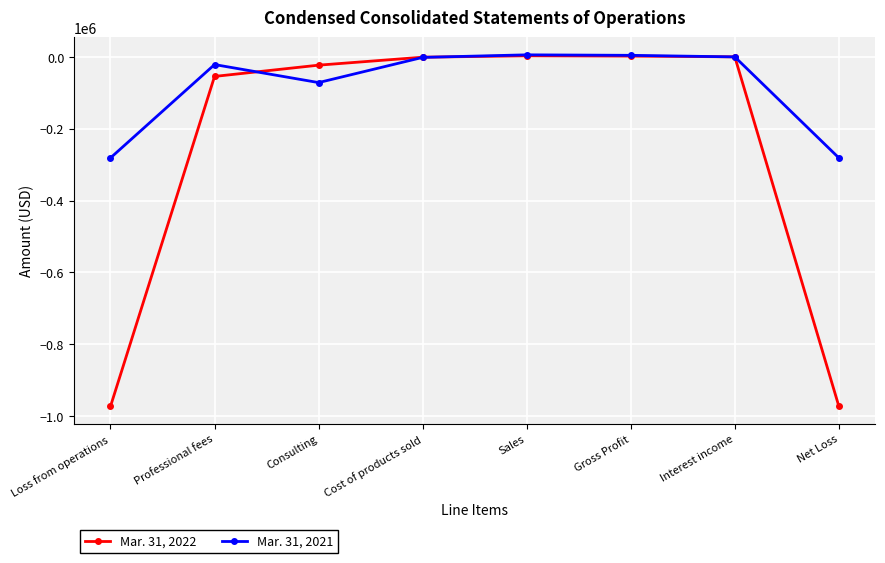

Is the value of Mar. 31, 2021 at Interest income greater than the value of Mar. 31, 2022 at Loss from operations?

Yes